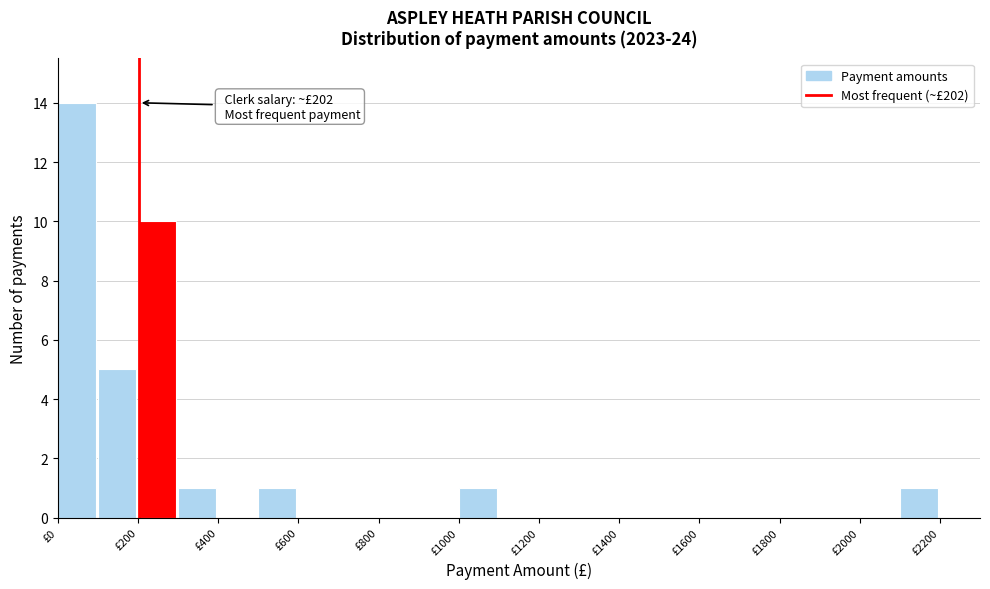

Over which range of the x-axis is the bar tallest?

0 to 100